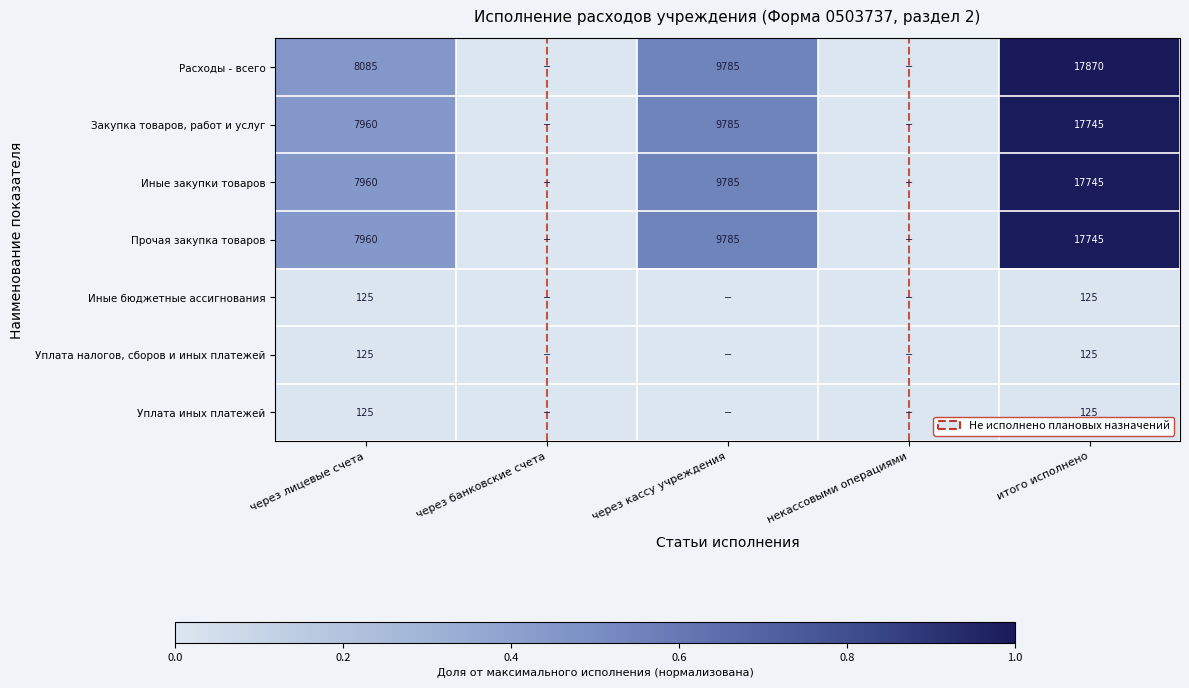

Is the value of Уплата налогов, сборов и иных платежей at итого исполнено greater than the value of Закупка товаров, работ и услуг at через лицевые счета?

No